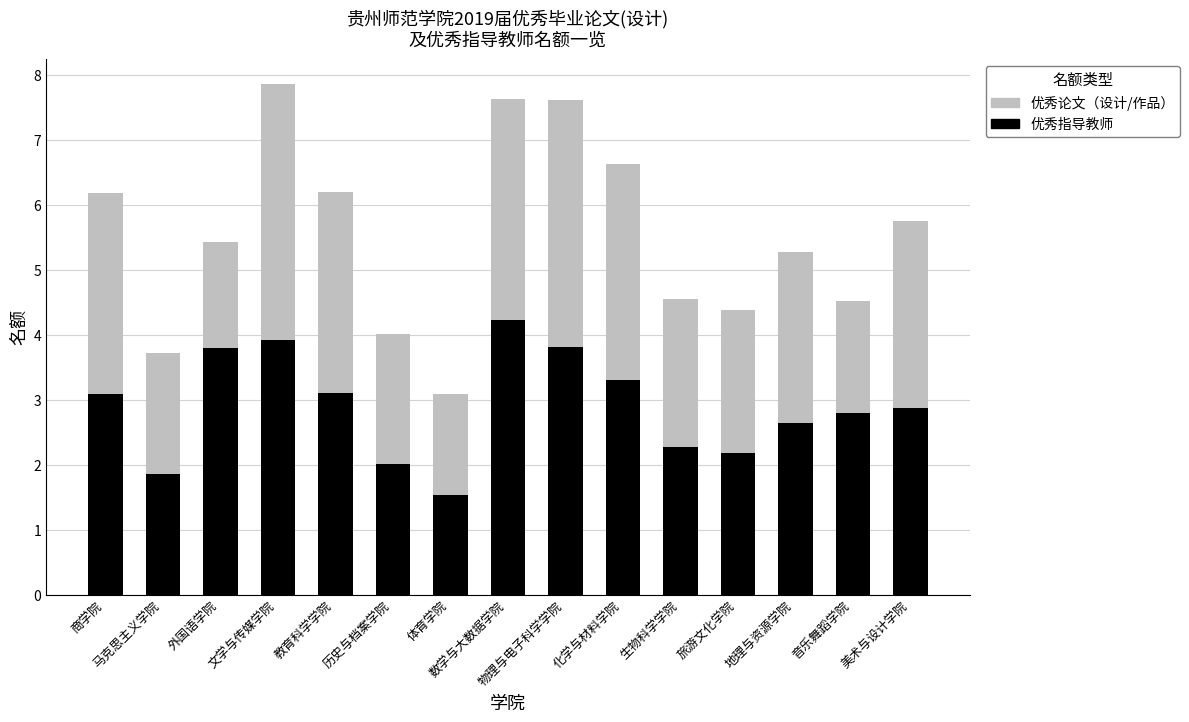

What is the sum of all 优秀指导教师 values?

43.5